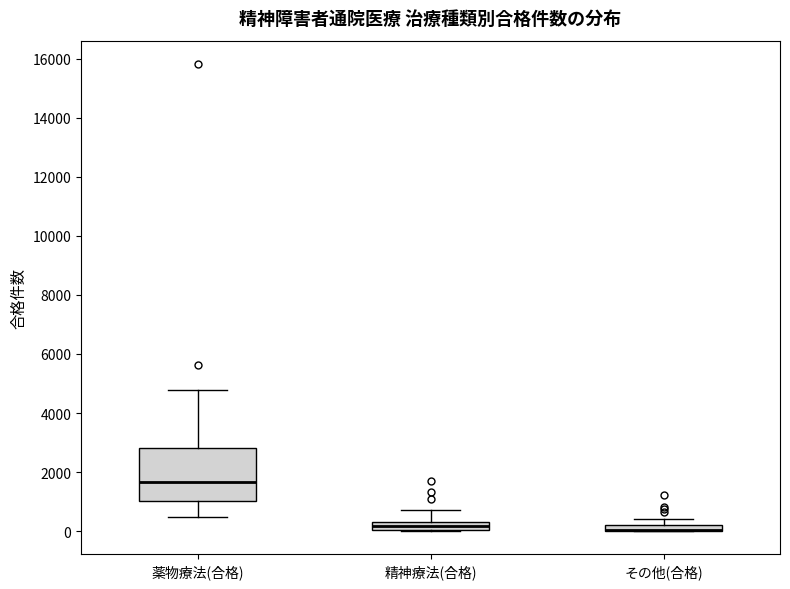

Comparing the boxes themselves (not the whiskers), which one is the tallest?

薬物療法(合格)